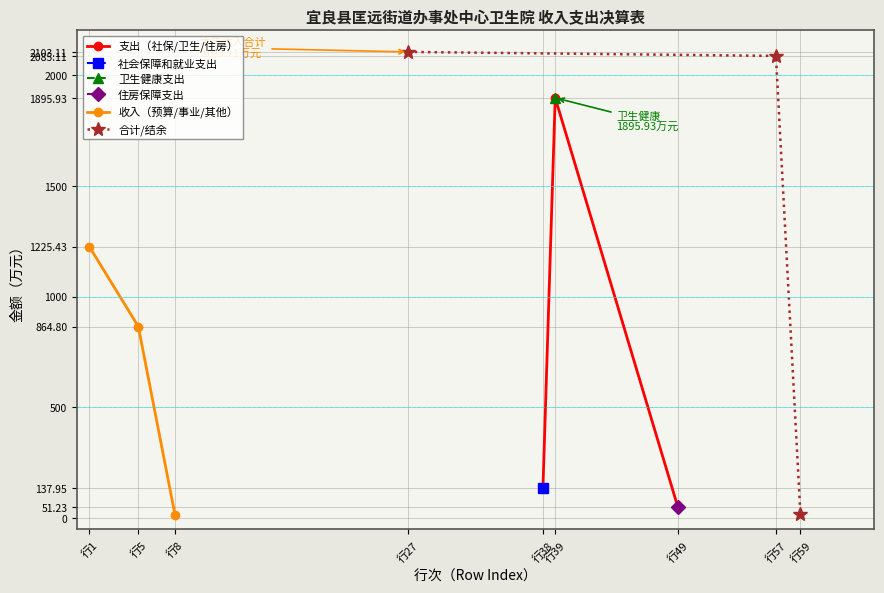

What is the difference between the maximum and minimum values in the 收入（预算/事业/其他） series?

1212.5